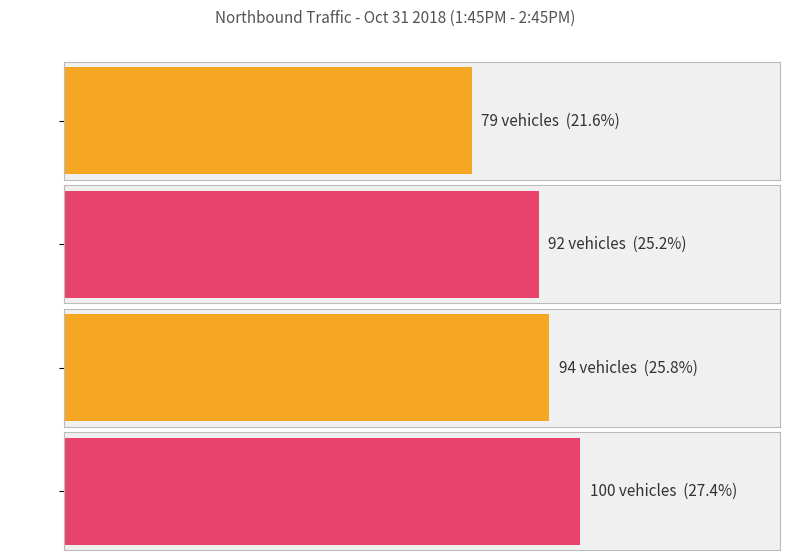

Is it true that the value at 14:30 is 100?

True